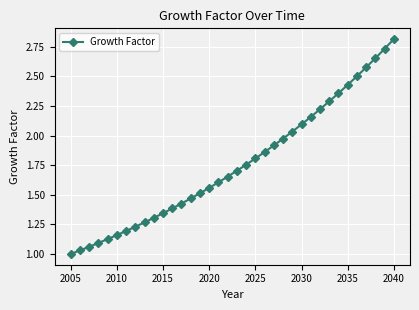

What is the maximum value shown in the chart?

2.8